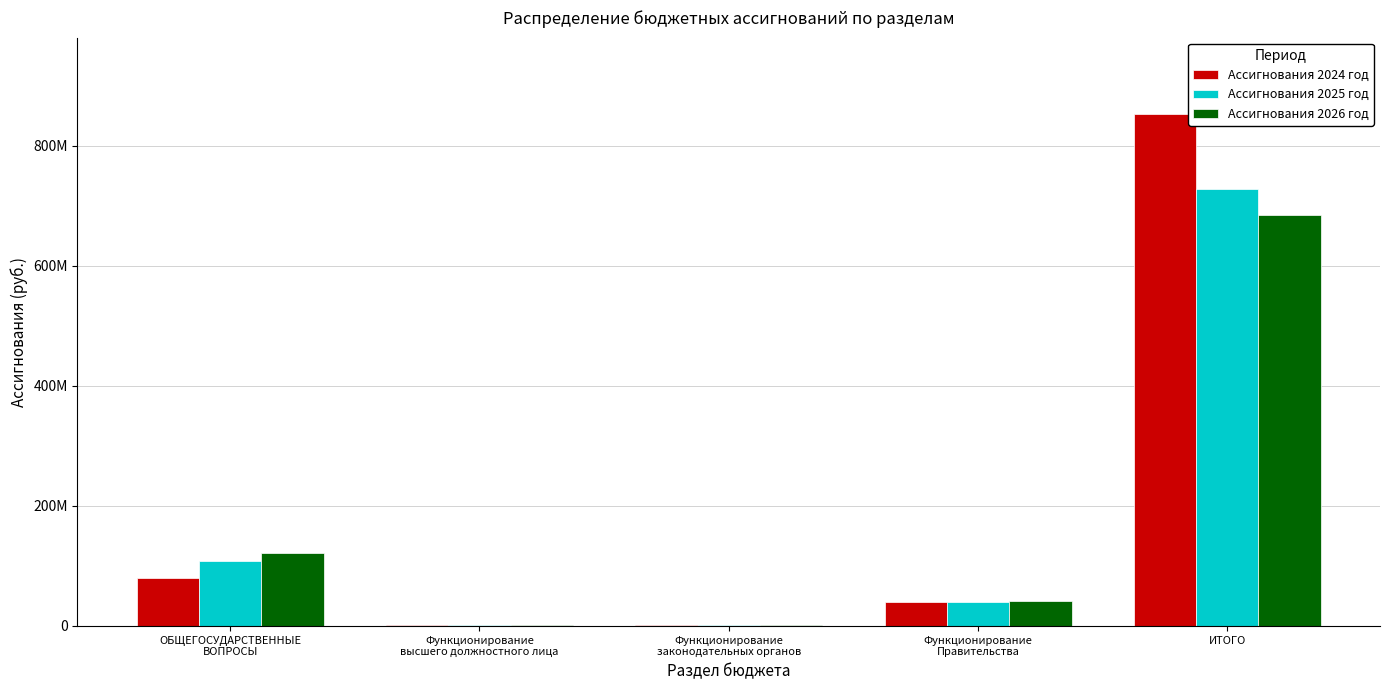

The value of Ассигнования 2025 год at ОБЩЕГОСУДАРСТВЕННЫЕ
ВОПРОСЫ is 182824196.8. True or false?

False